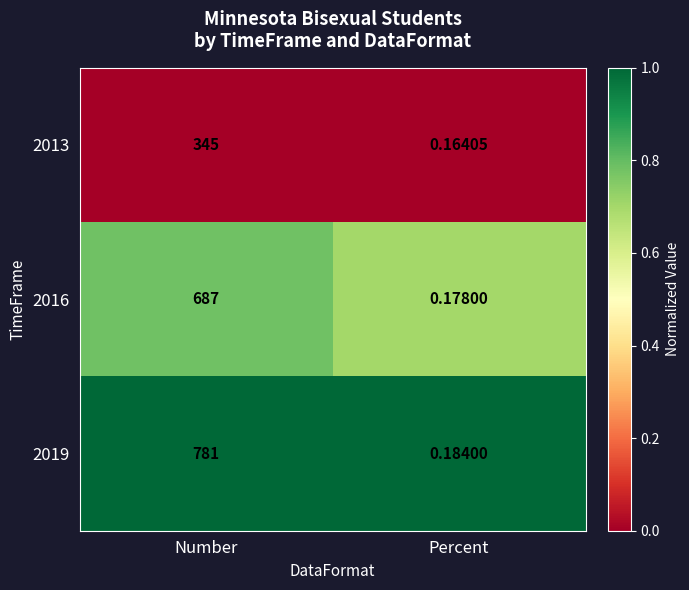

What is the difference between the highest and lowest values at Number?

436.0